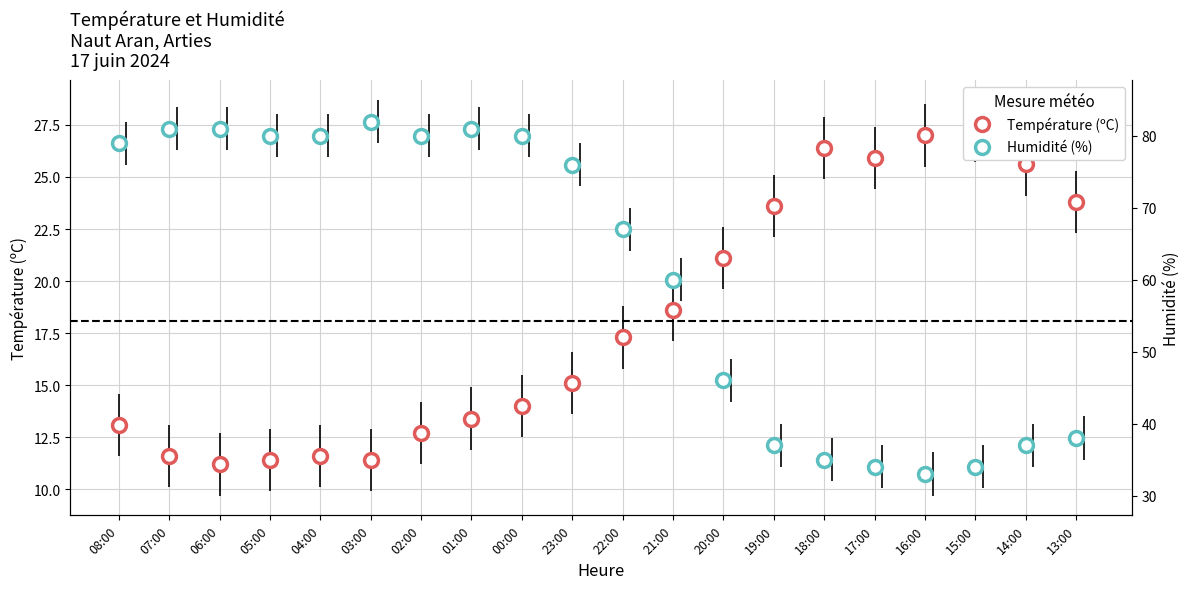

What is the label of the 2nd point from the right?

14:00